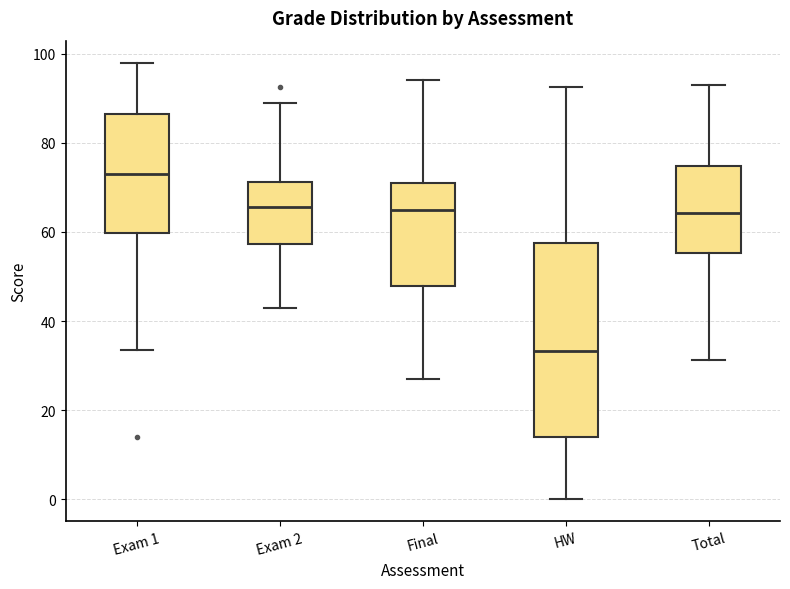

Where does the lower whisker of the box for Total end on the y-axis? The values are not printed on the chart, so give them approximately, as read against the axis.

32